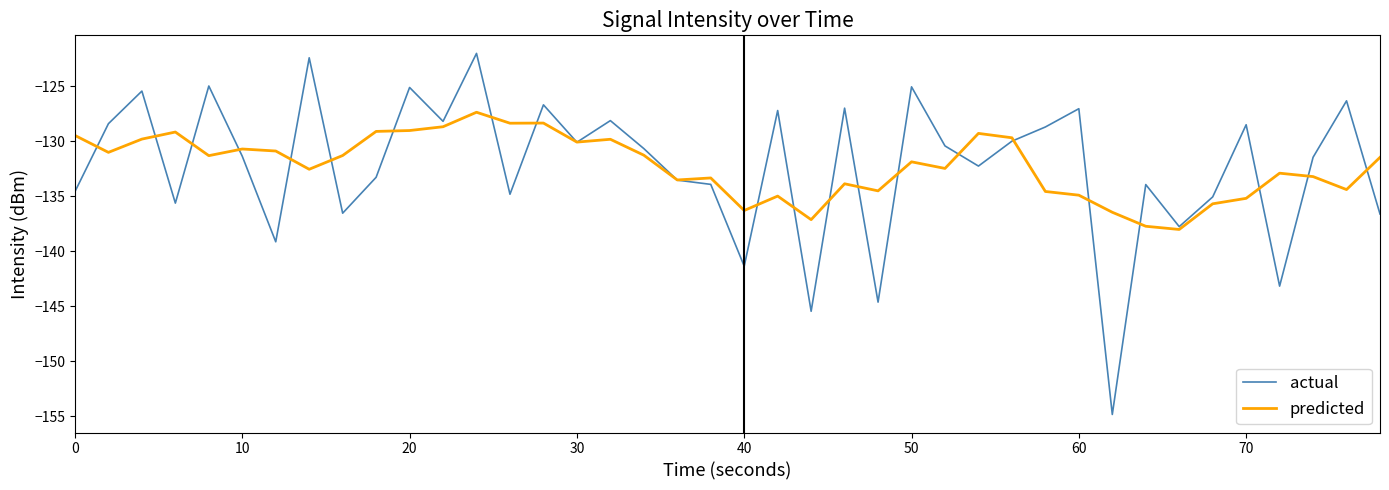

Rank the series by their maximum value, from highest to lowest.

actual, predicted